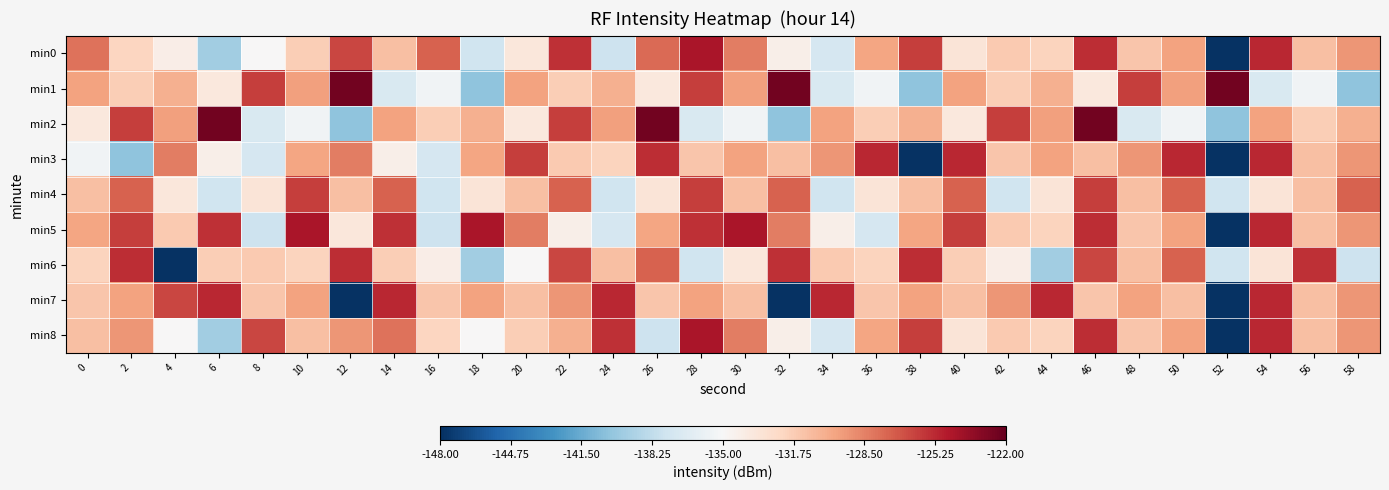

Rank the series at 32 from highest to lowest value.

min1, min6, min4, min5, min3, min0, min8, min2, min7